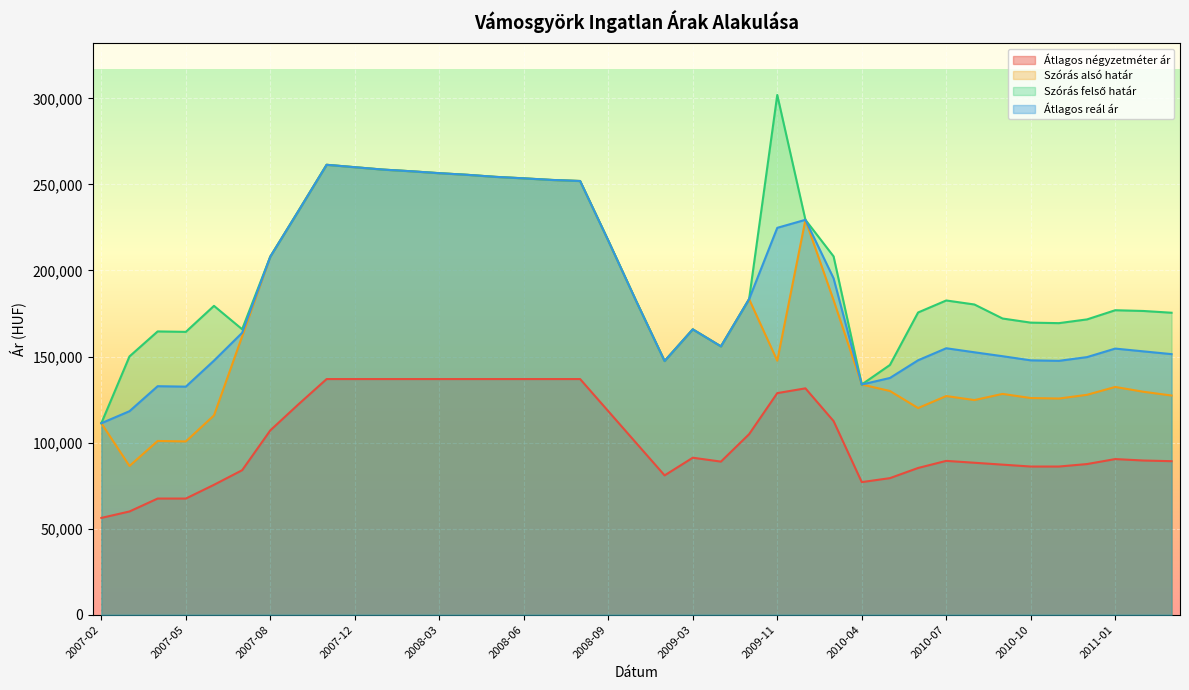

What value does the Szórás felső határ series have at 2009-12, to the nearest 50?

229450